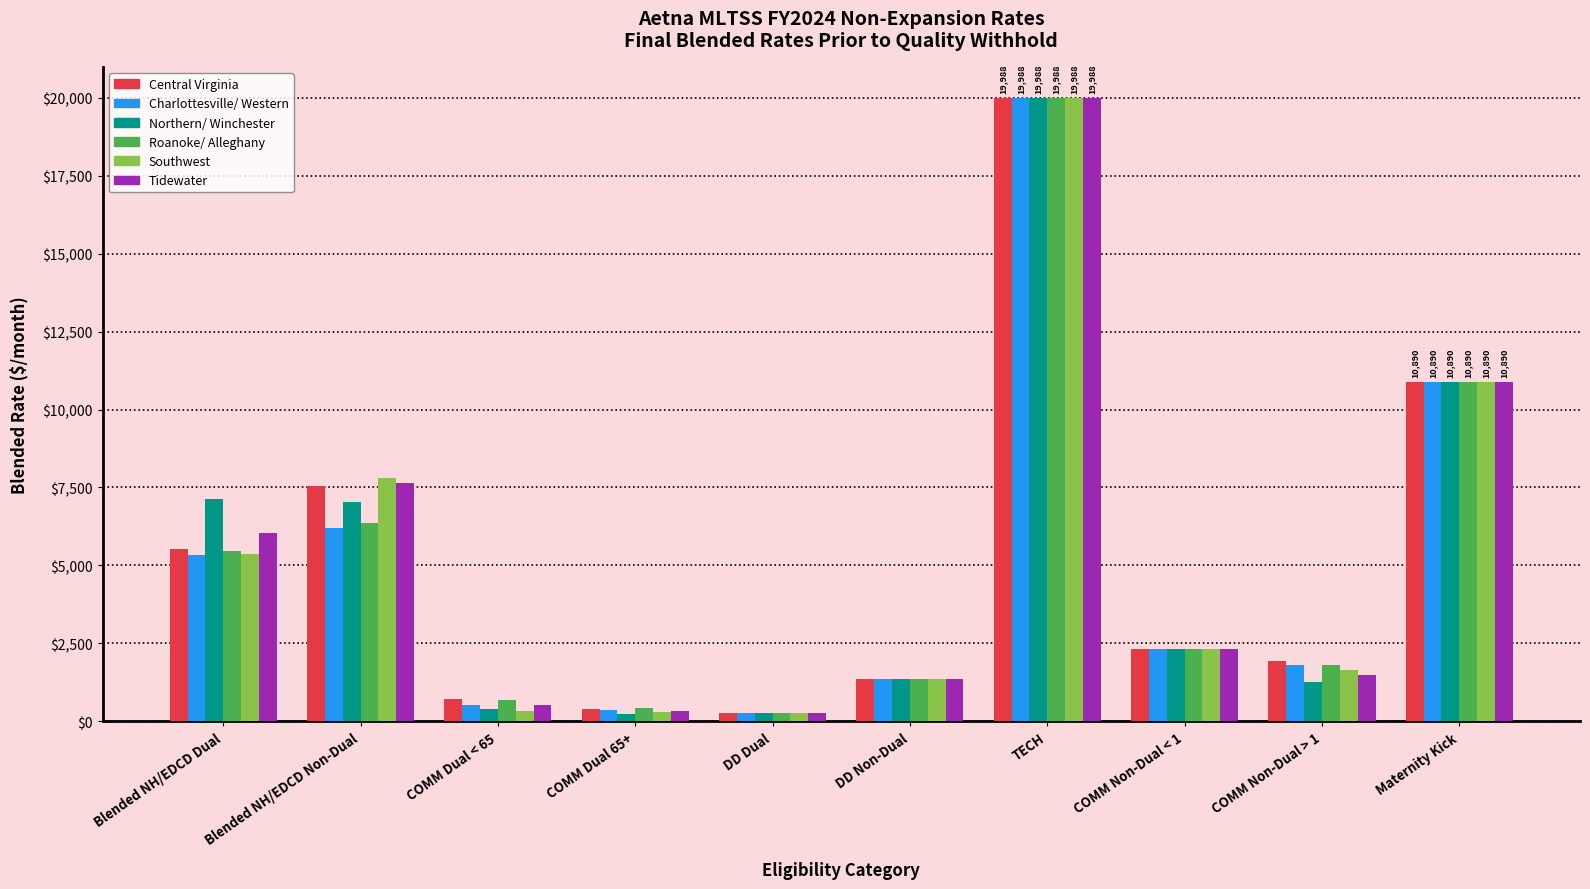

At which category is the sum across all series the highest?

TECH